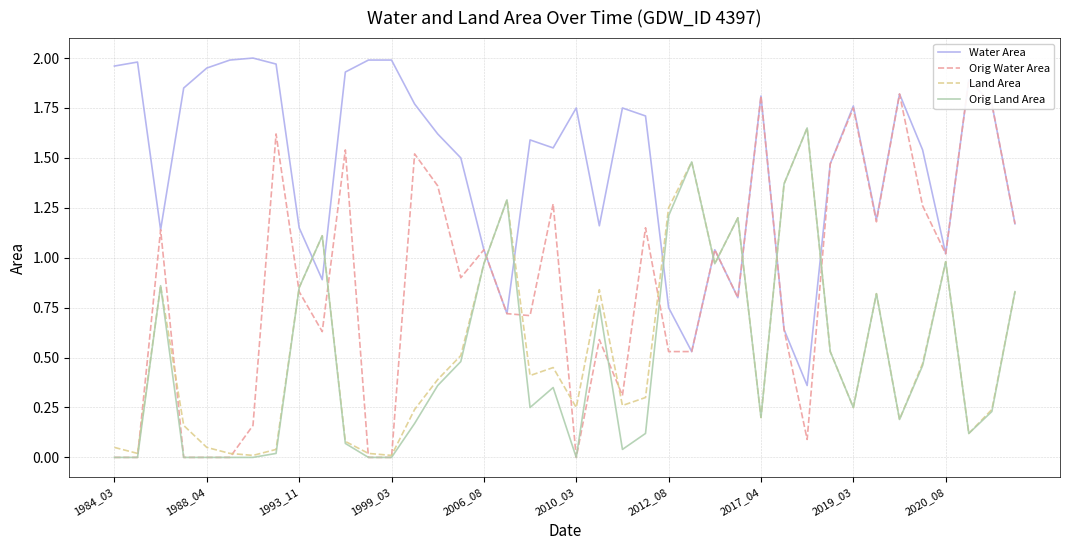

Rank the series at 27 from highest to lowest value.

Land Area, Orig Land Area, Water Area, Orig Water Area